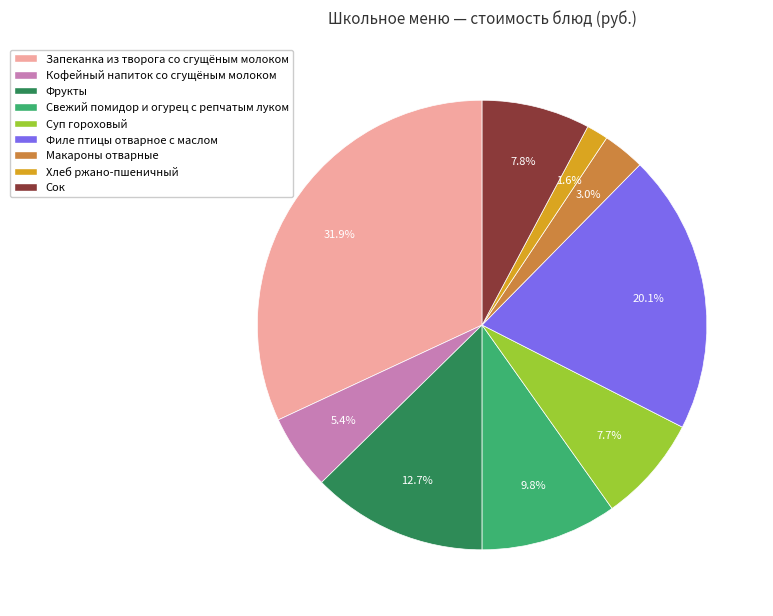

Which slice is the largest?

Запеканка из творога со сгущёным молоком